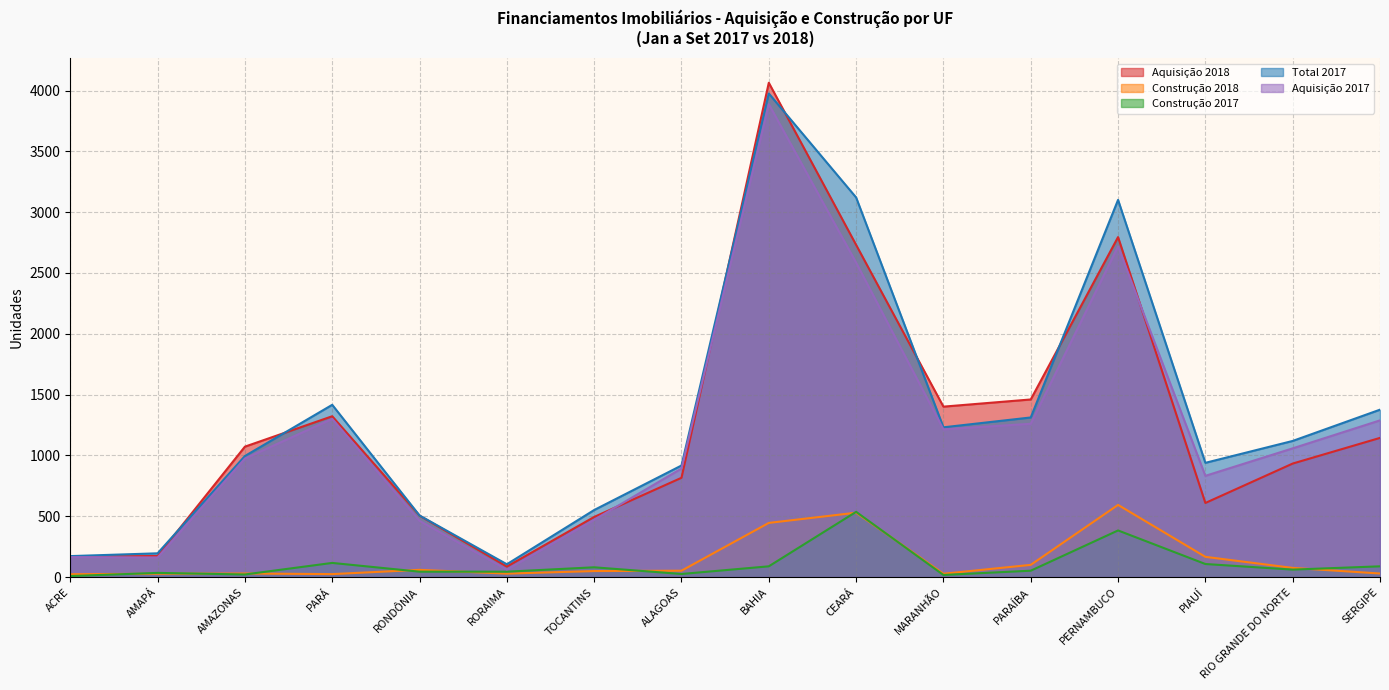

What is the value of the Aquisição 2018 point at the 4th from the left?

1322